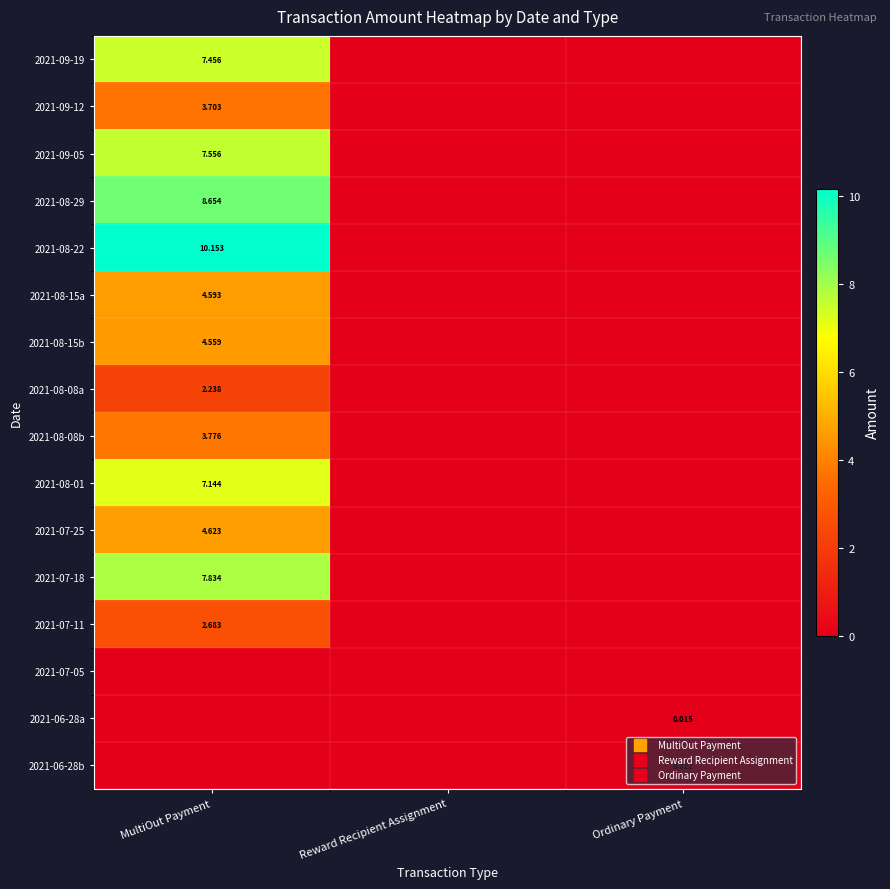

Count the 2021-08-08b values in the range 0 to 3.

2